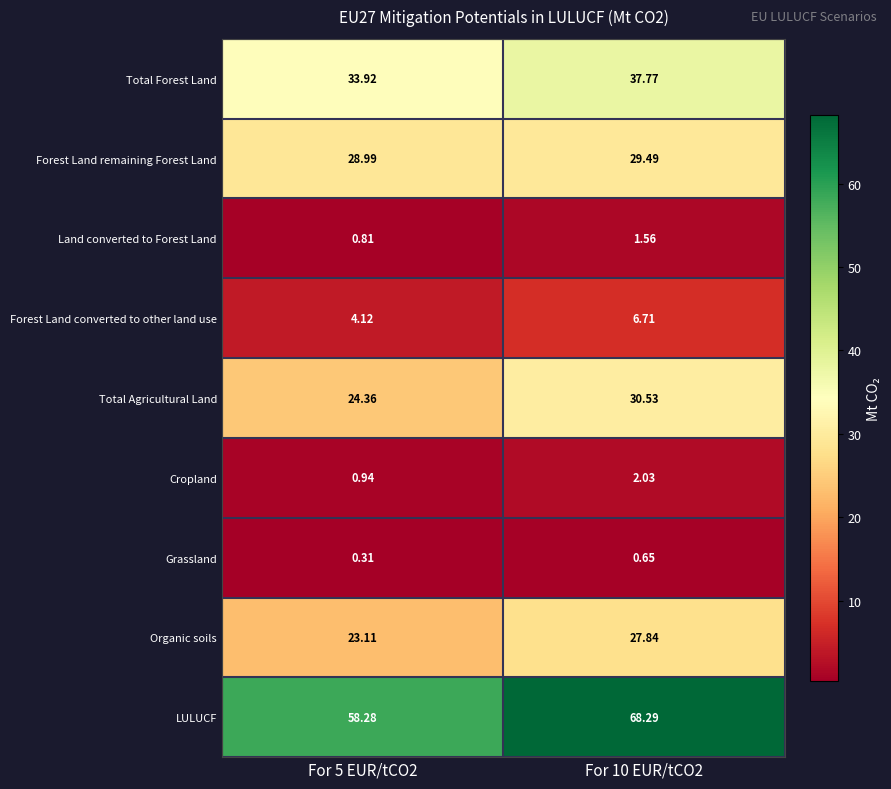

Which series has the largest total across all categories?

LULUCF